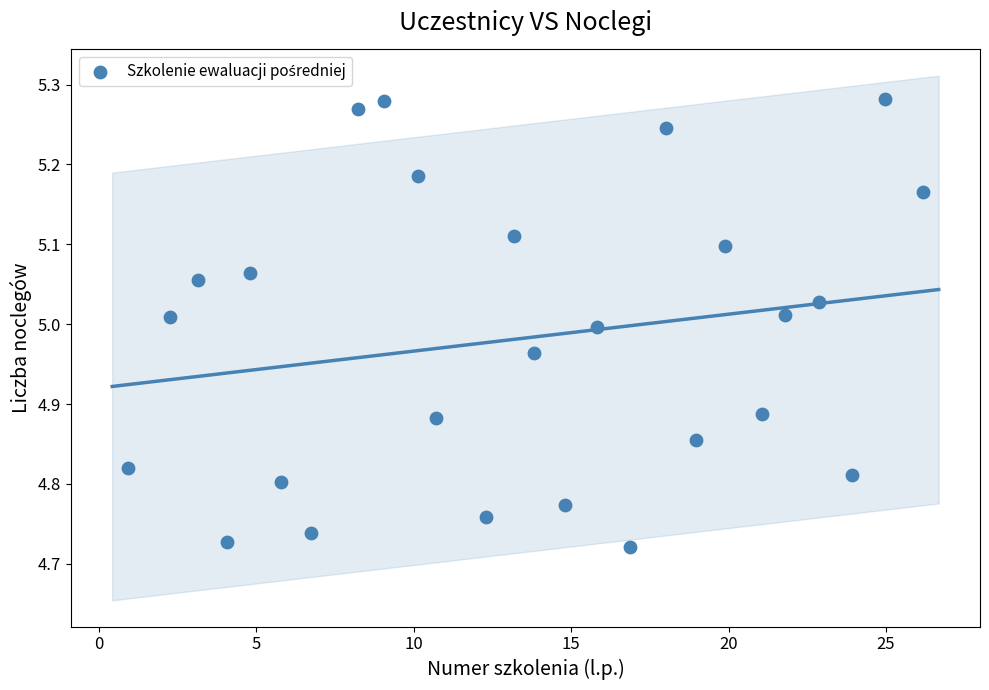

What is the range of X values (max minus min)?

25.2